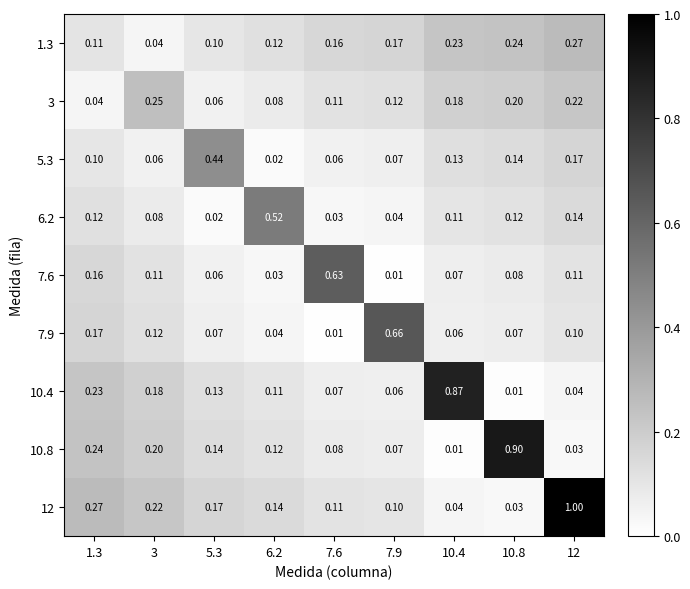

Which series has the largest total across all categories?

12